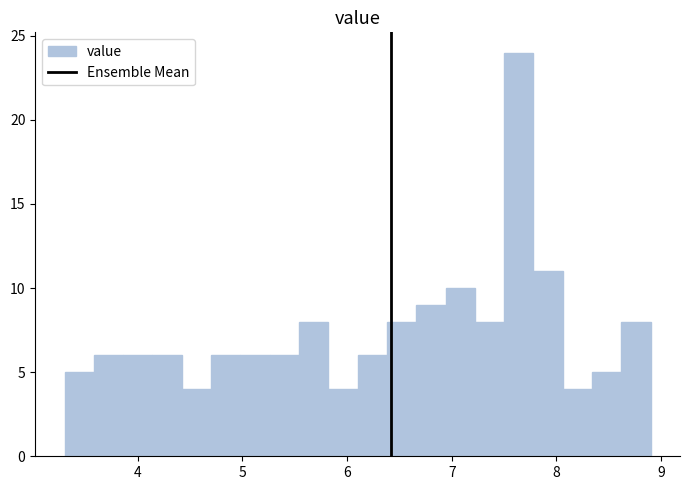

Around what value on the x-axis is the tallest bar? Give the approximate position of its centre, as read against the axis.

7.6